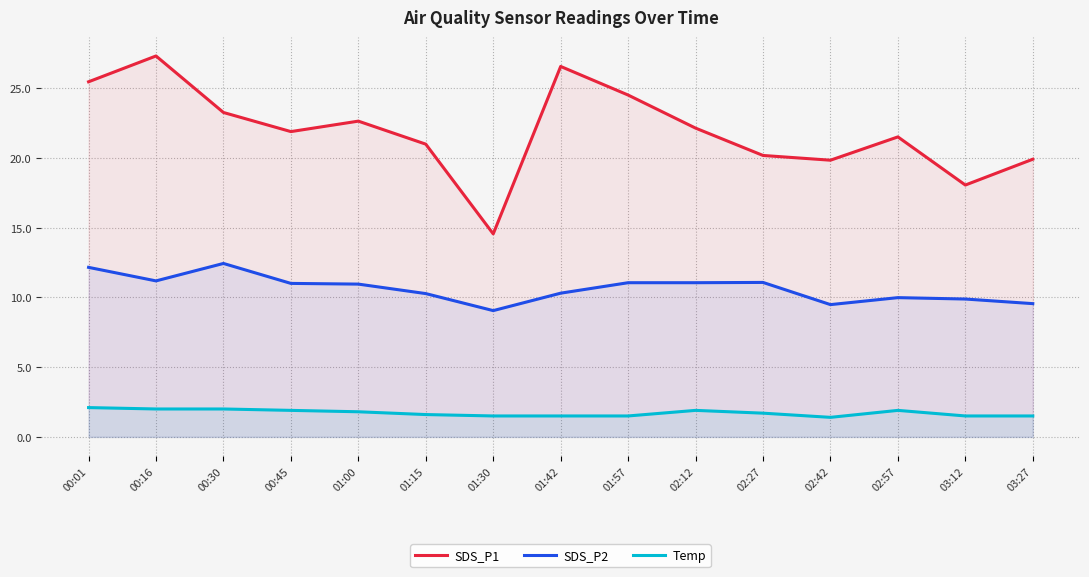

Does the chart have visible grid lines?

Yes